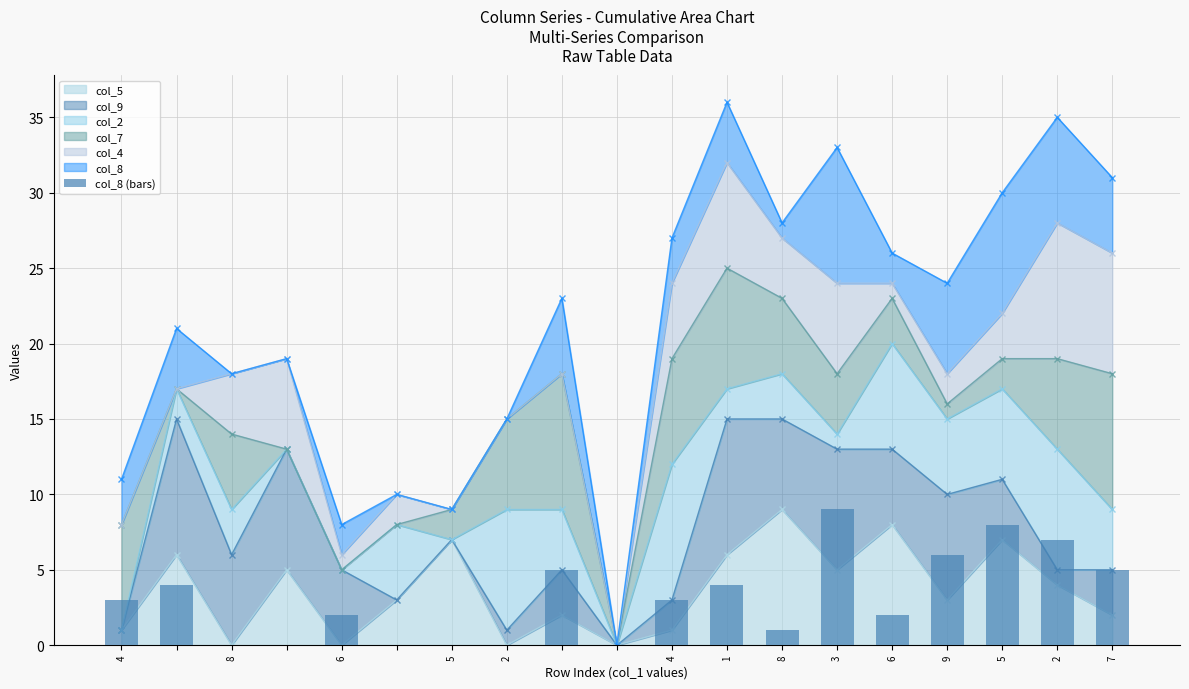

How many values are above zero?

13